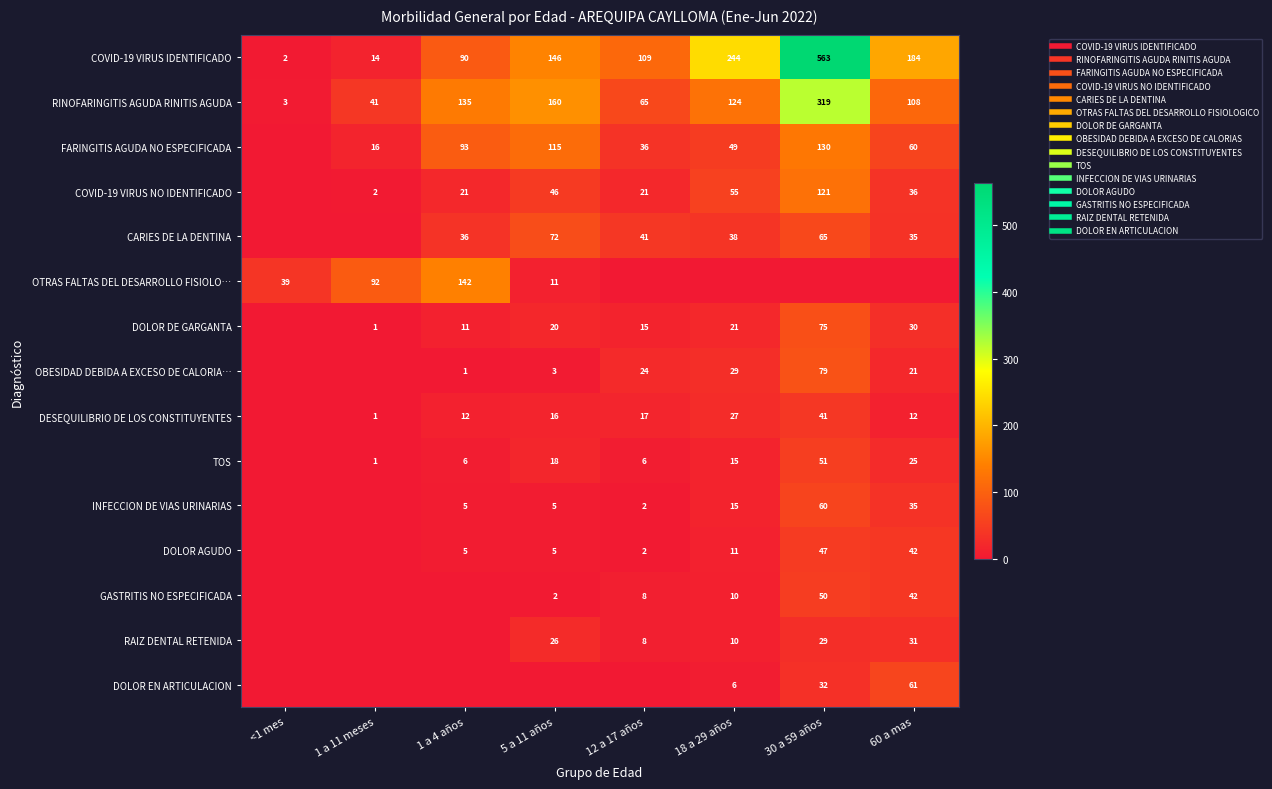

Which series has the largest range (max minus min)?

COVID-19 VIRUS IDENTIFICADO